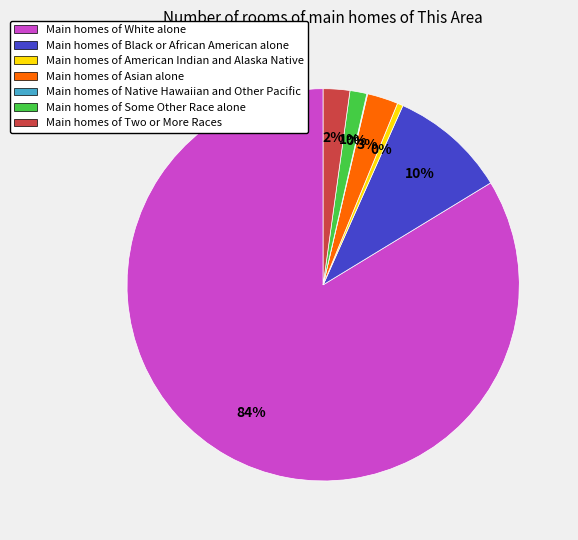

To the nearest percent, what percentage of the pie is Main homes of Asian alone?

3%